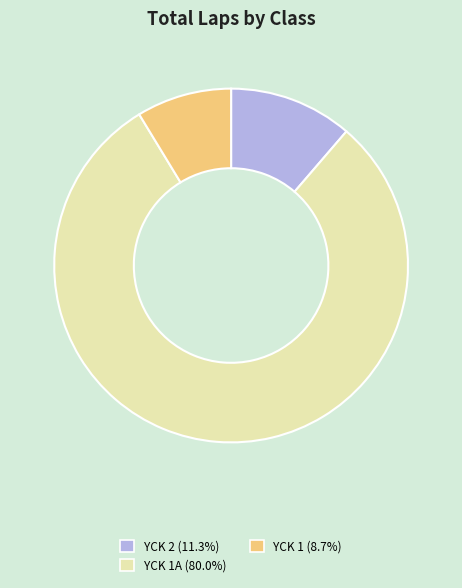

Does any single category account for the majority?

Yes